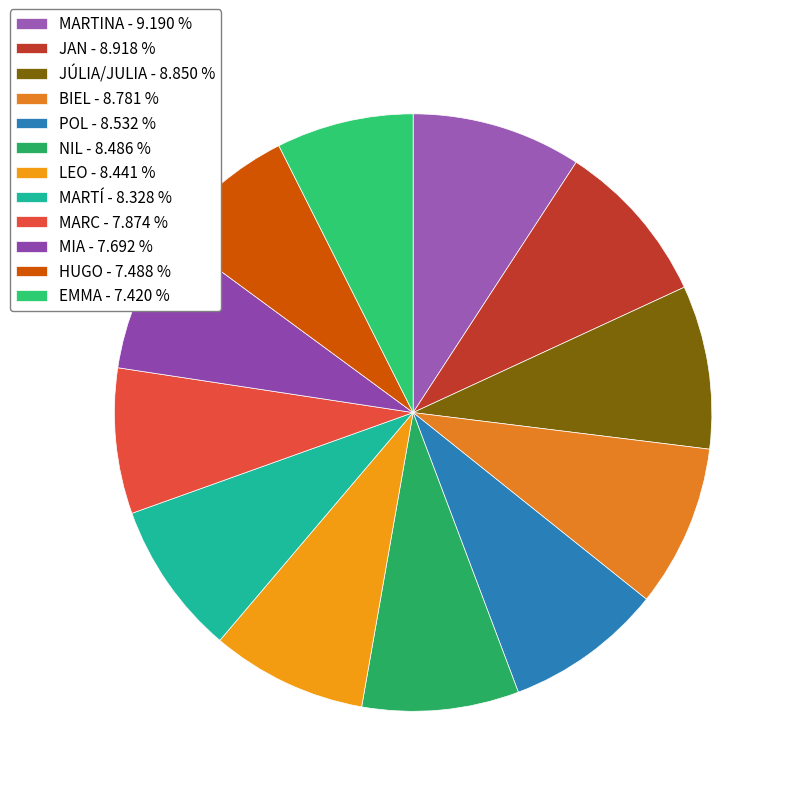

The JAN slice represents 22% of the pie. True or false?

False